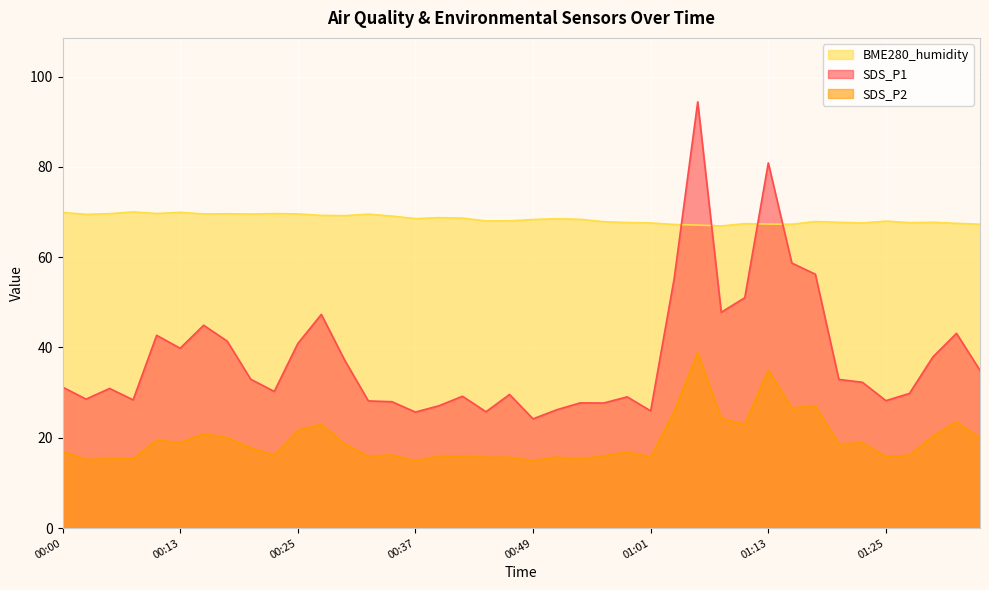

How many lines are shown in the chart?

3